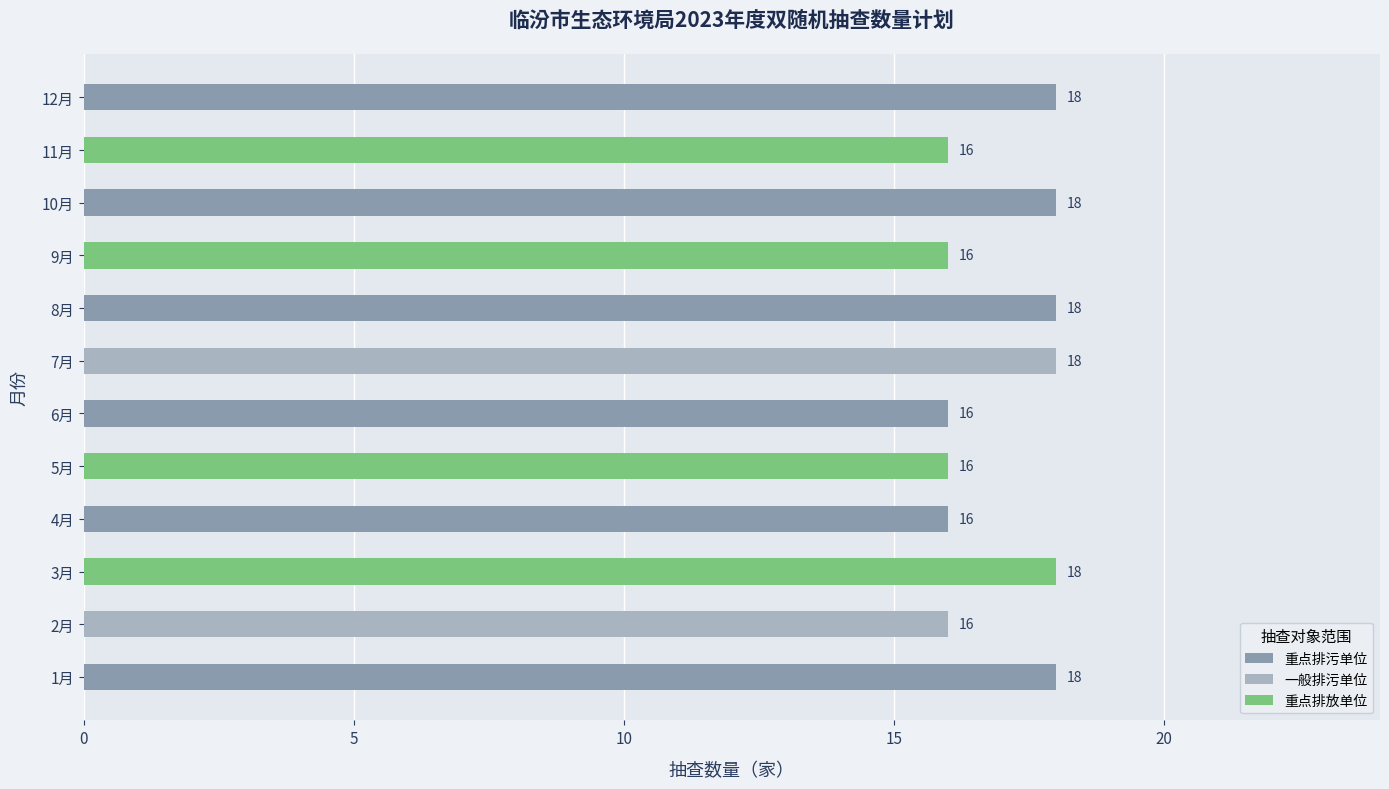

Reading right to left, extract all data points from this chart.

12月=18	11月=16	10月=18	9月=16	8月=18	7月=18	6月=16	5月=16	4月=16	3月=18	2月=16	1月=18